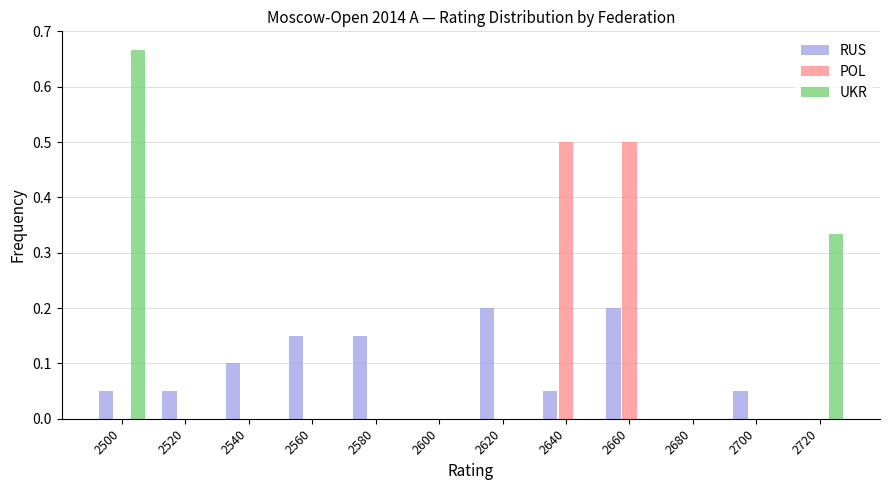

Is the value of RUS at 2500 greater than the value of POL at 2560?

Yes